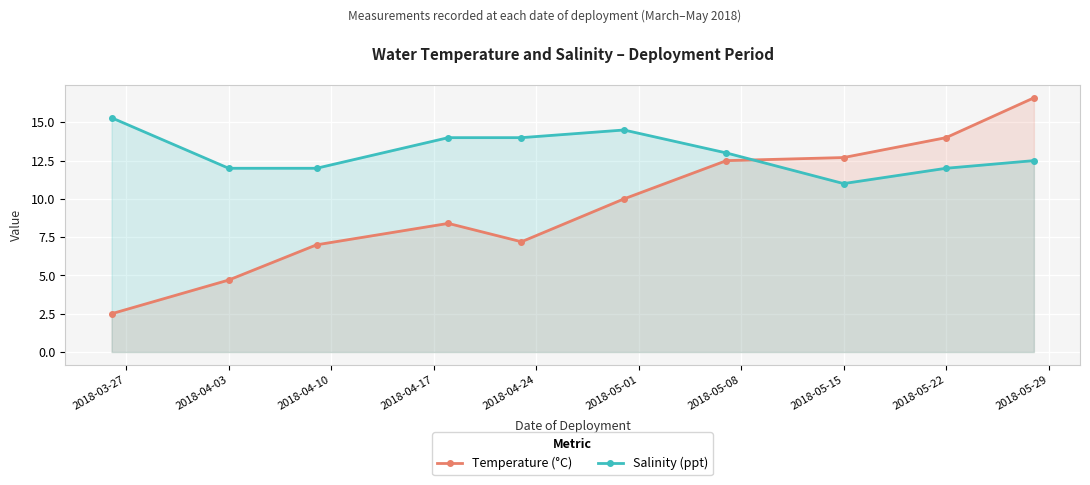

What is the value of the Salinity (ppt) point at the 2nd from the left?

12.0